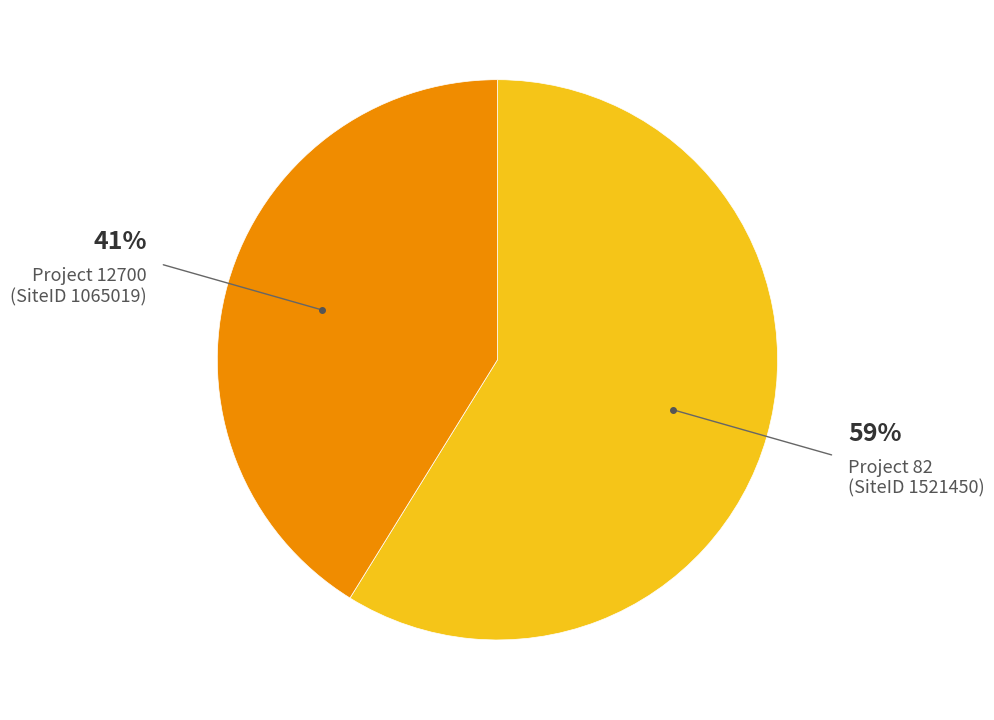

To the nearest percent, what is the average slice percentage?

50%